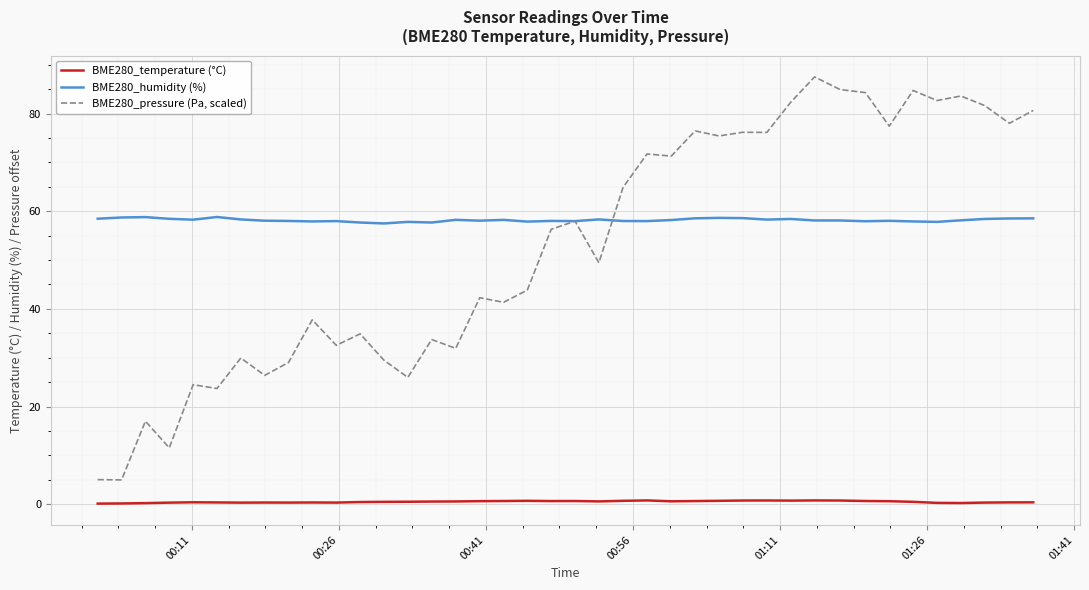

True or false: BME280_temperature (°C) and BME280_pressure (Pa, scaled) cross at least once.

False